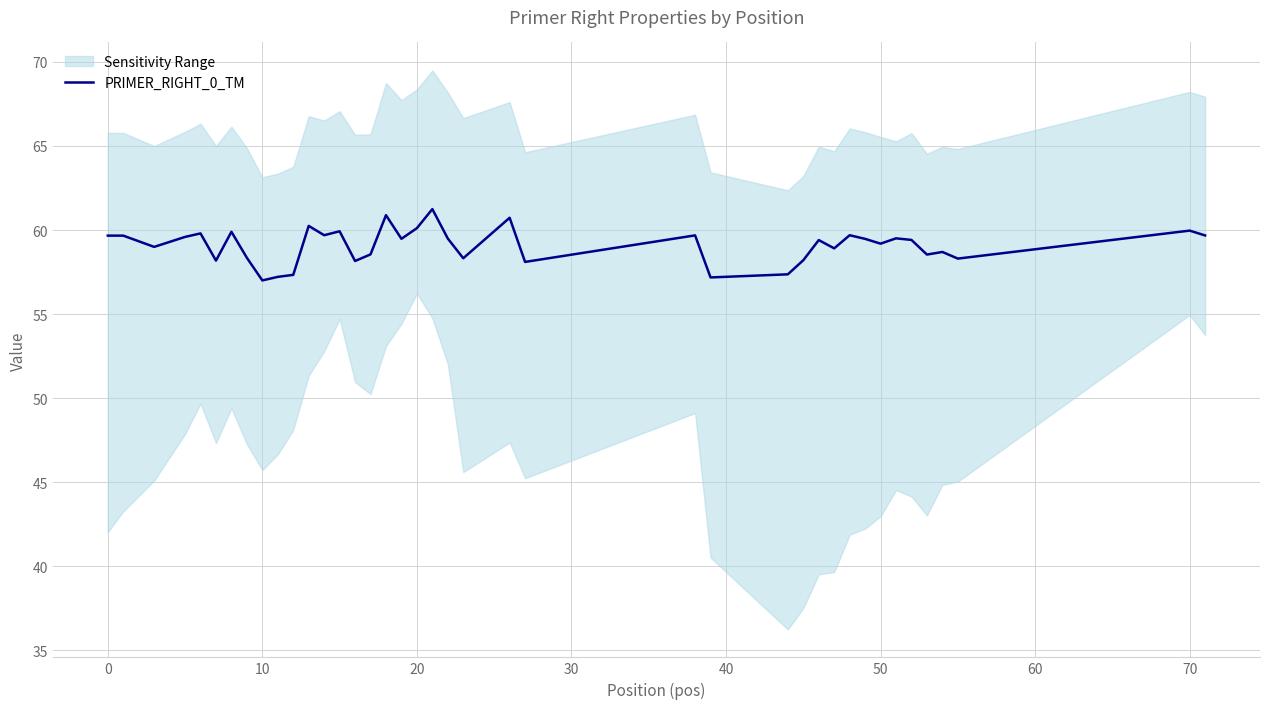

What is the minimum value for PRIMER_RIGHT_0_TM?

57.0